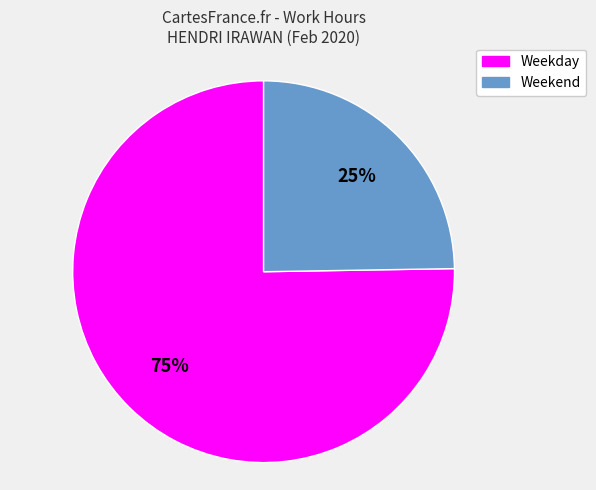

Is there a majority slice in this chart?

Yes